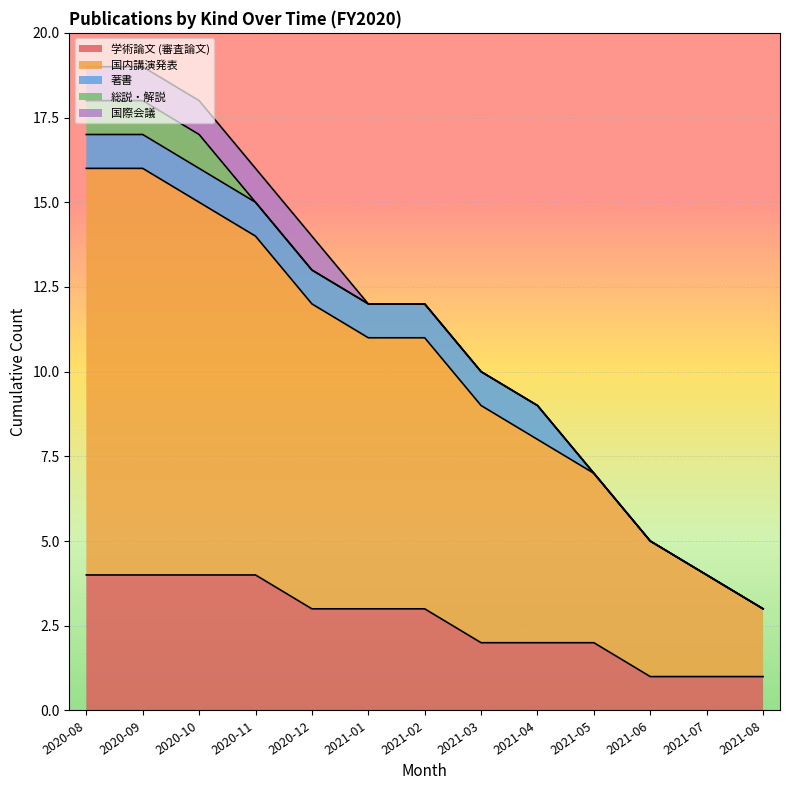

Which series has the largest total across all categories?

国内講演発表